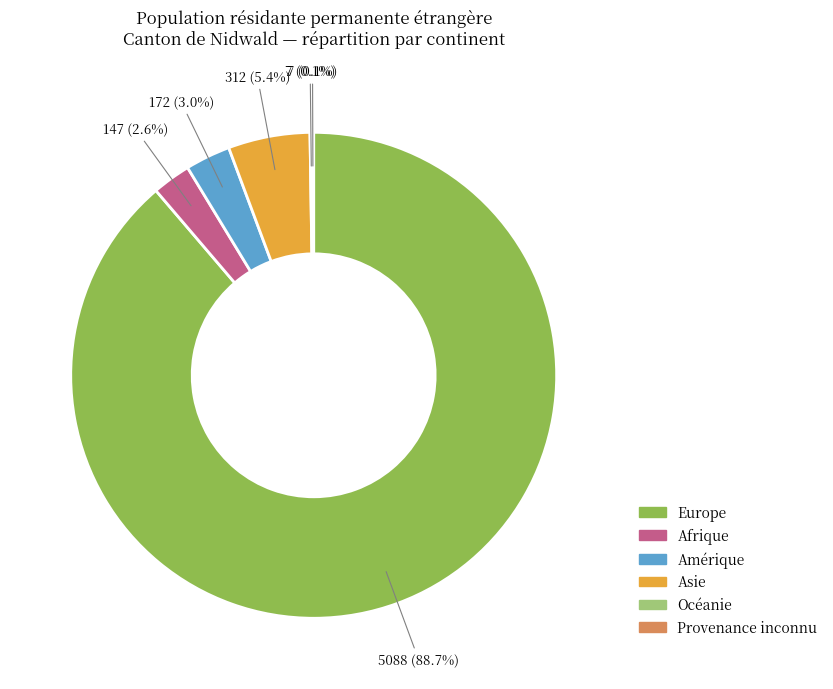

What percentage is NOT represented by Afrique?

97.4%